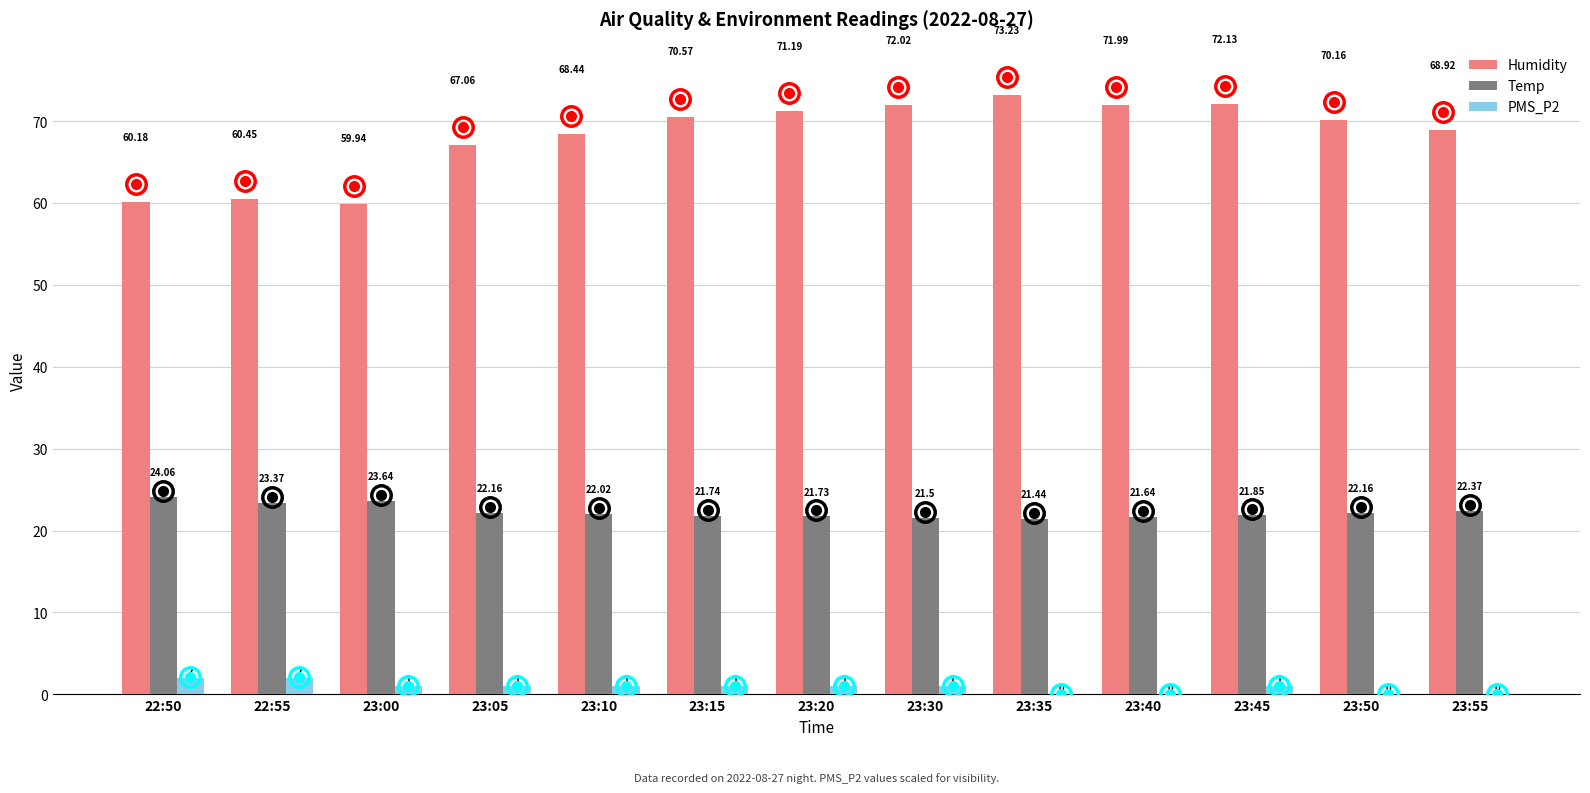

At which category is the sum across all series the highest?

23:45